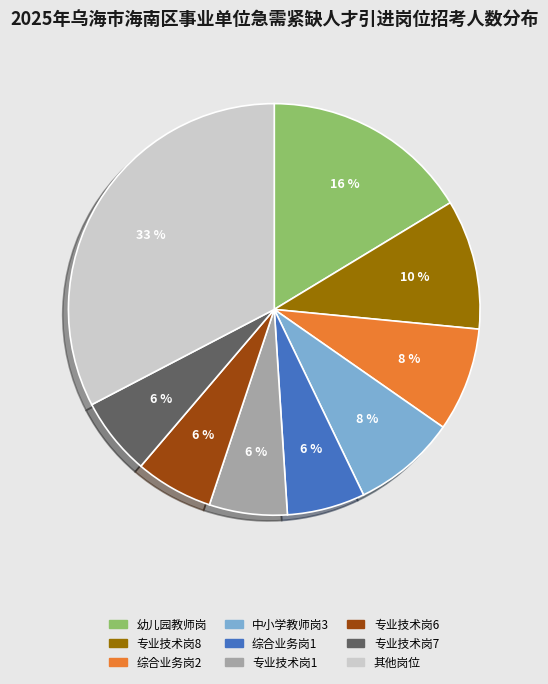

Does any single category account for the majority?

No